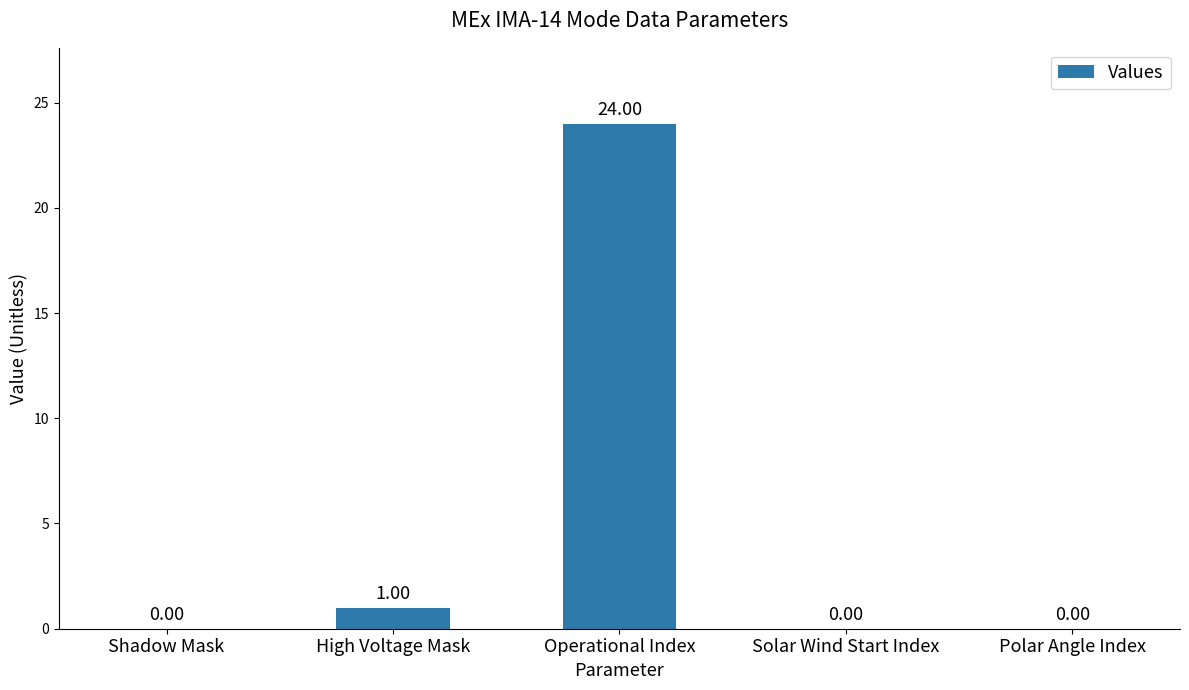

Reading left to right, extract all data points from this chart.

Shadow Mask=0	High Voltage Mask=1	Operational Index=24	Solar Wind Start Index=0	Polar Angle Index=0